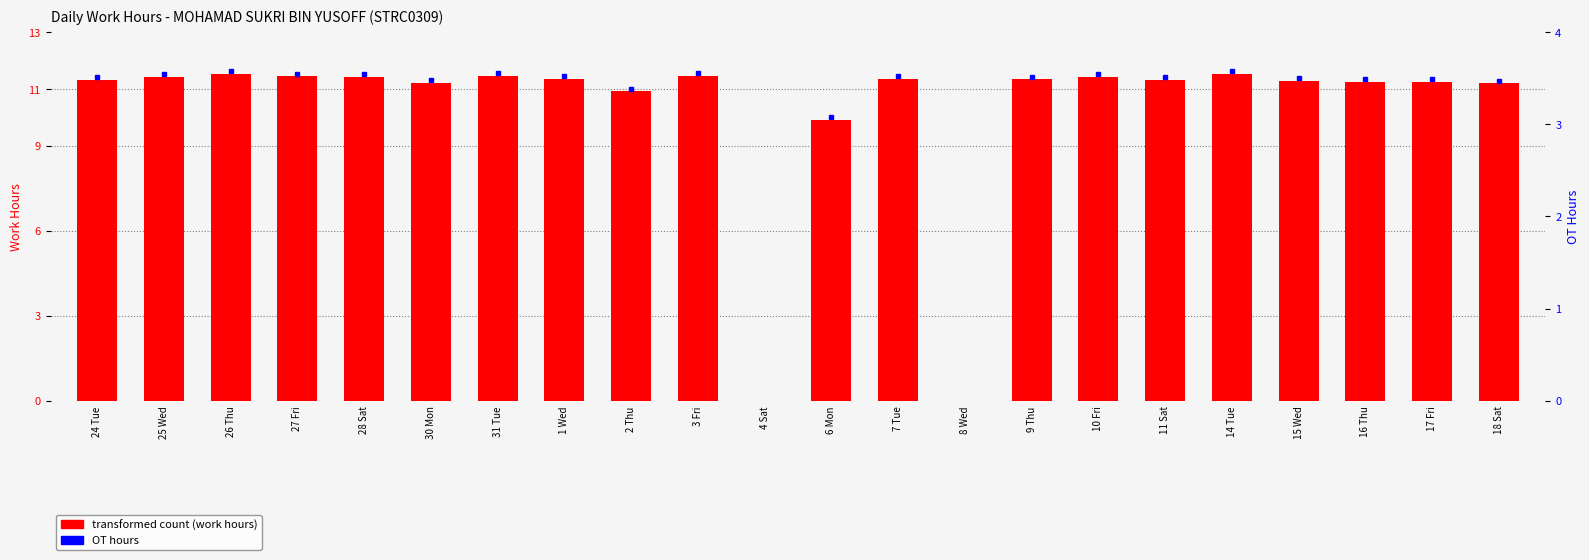

At which label does transformed count (work hours) reach its peak?

26 Thu